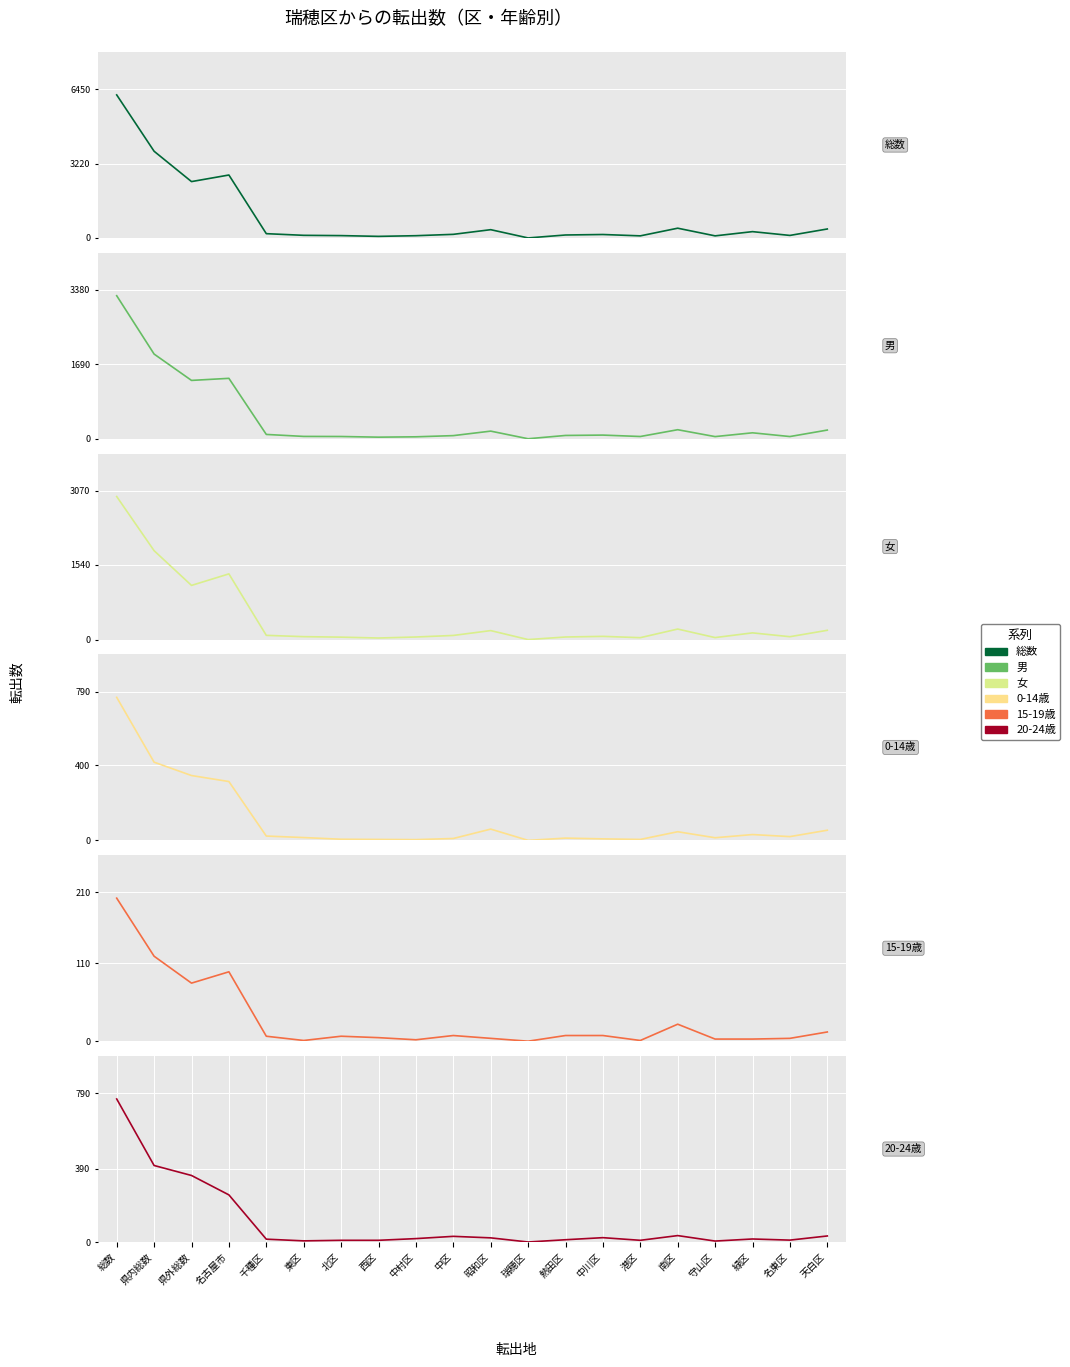

Where is 15-19歳 nearest to the value 101?

名古屋市